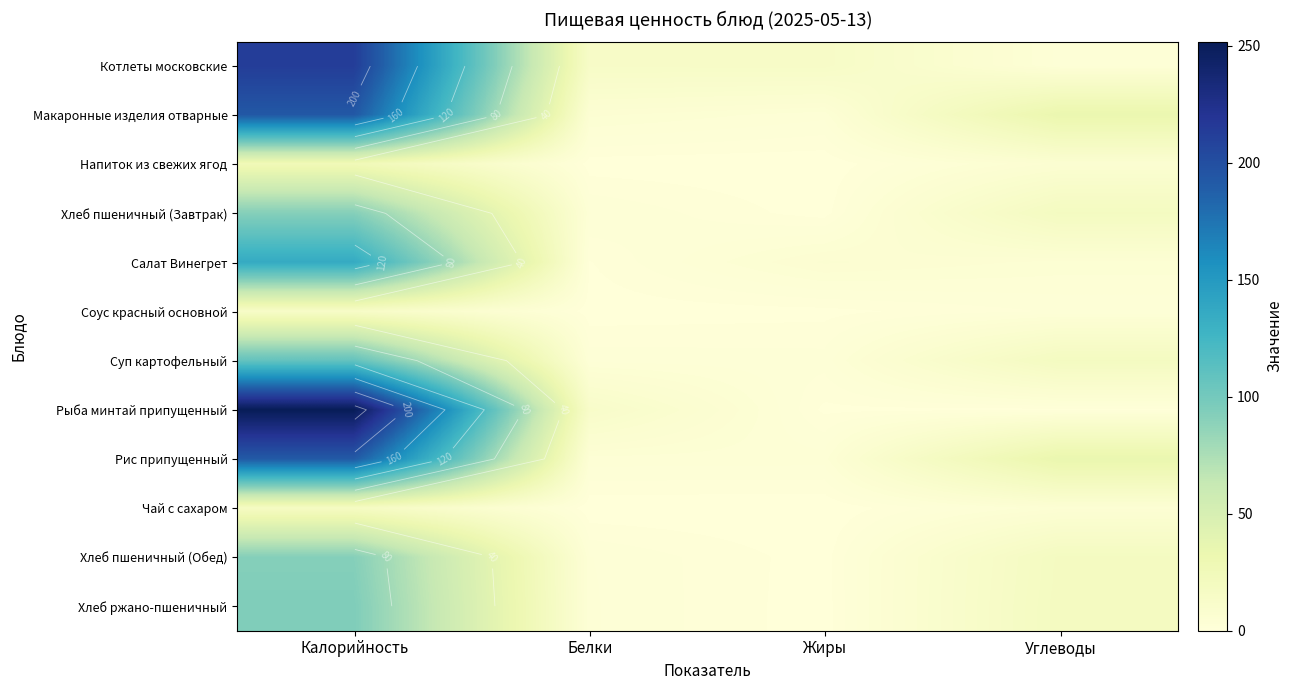

The Рыба минтай припущенный series shows 0.7 at Жиры. True or false?

True